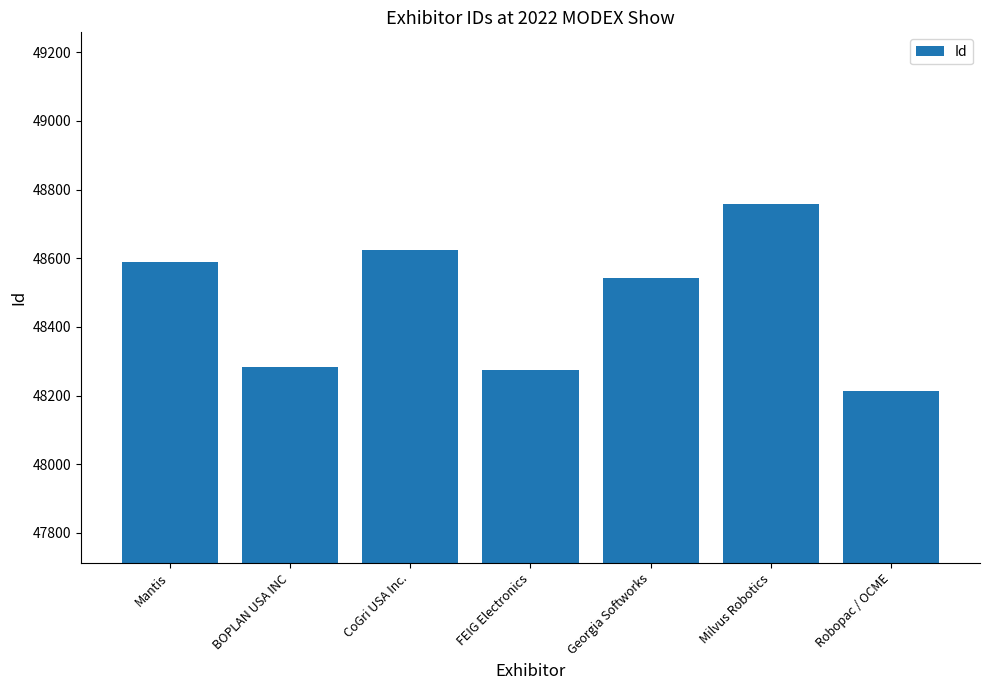

Is it true that the value at Milvus Robotics is 70109?

False